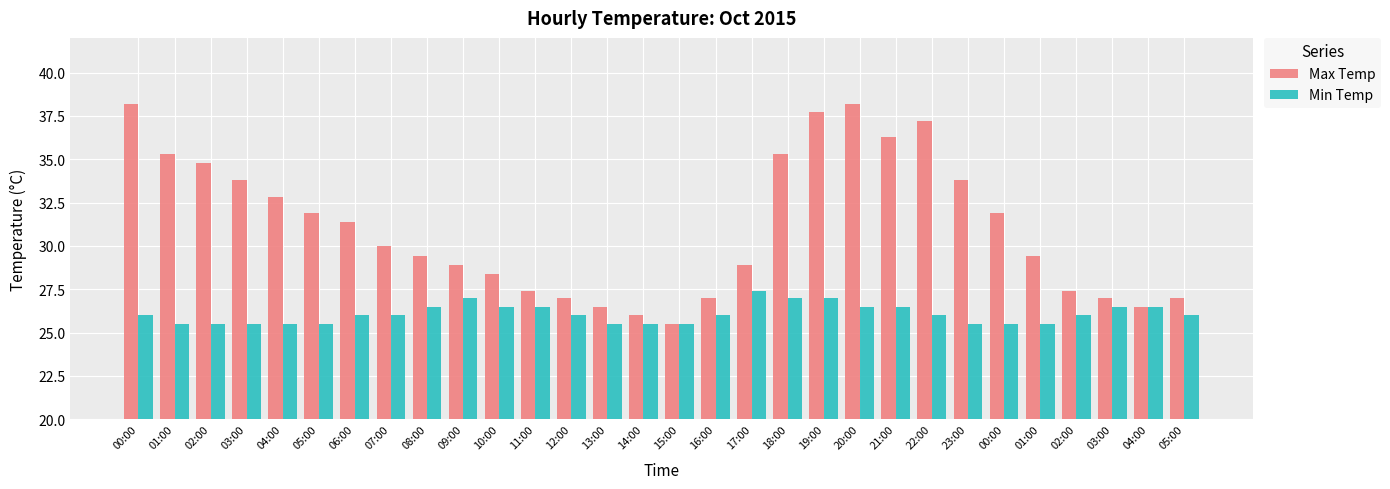

At how many categories does at least one series exceed 32?

11